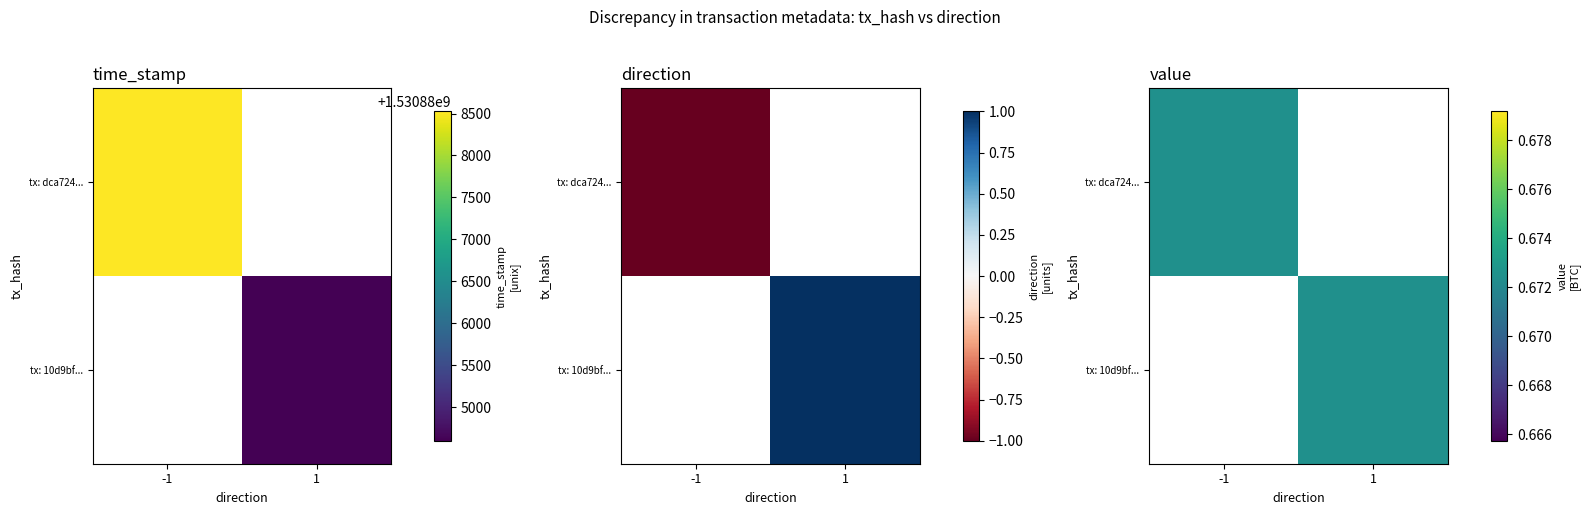

At which category is the sum across all series the highest?

-1